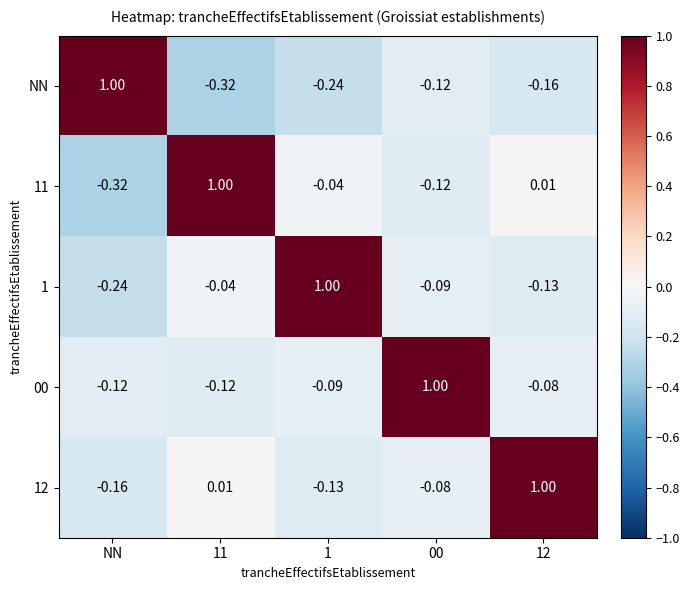

Is the value of 12 at 11 greater than the value of NN at 00?

Yes